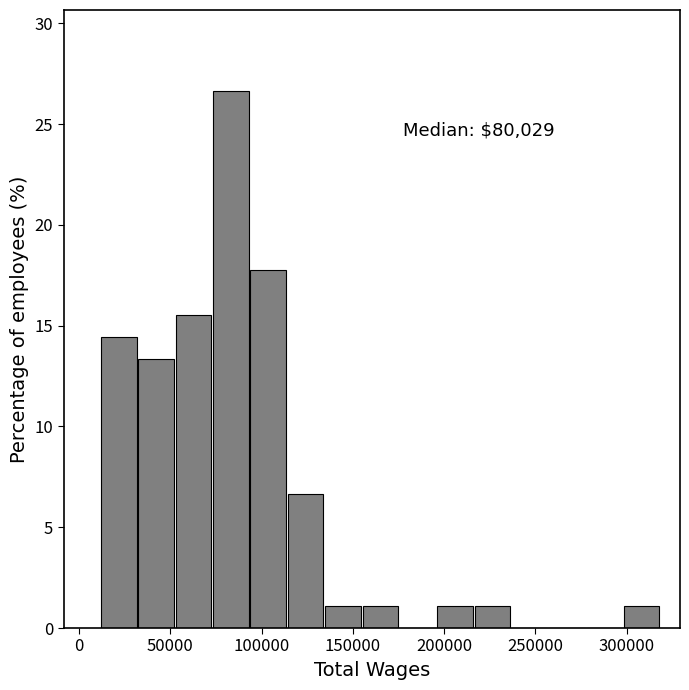

Over which range of the x-axis is the bar tallest?

75000 to 95000